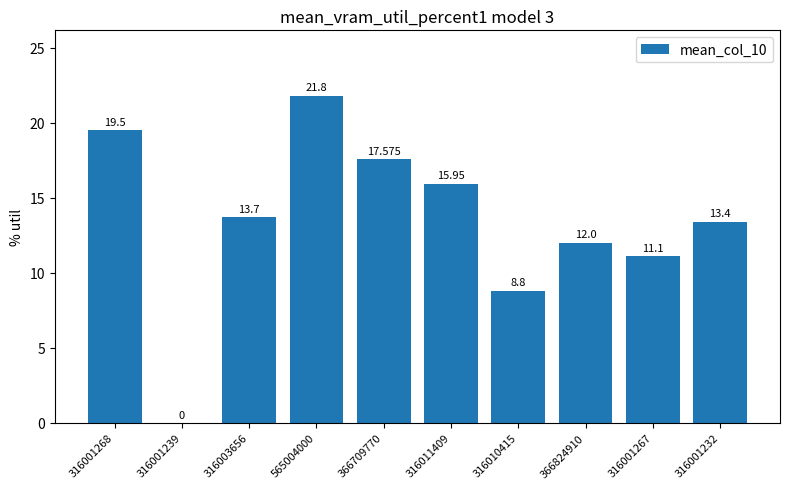

The chart shows a value of 12.0 at 366824910. True or false?

True